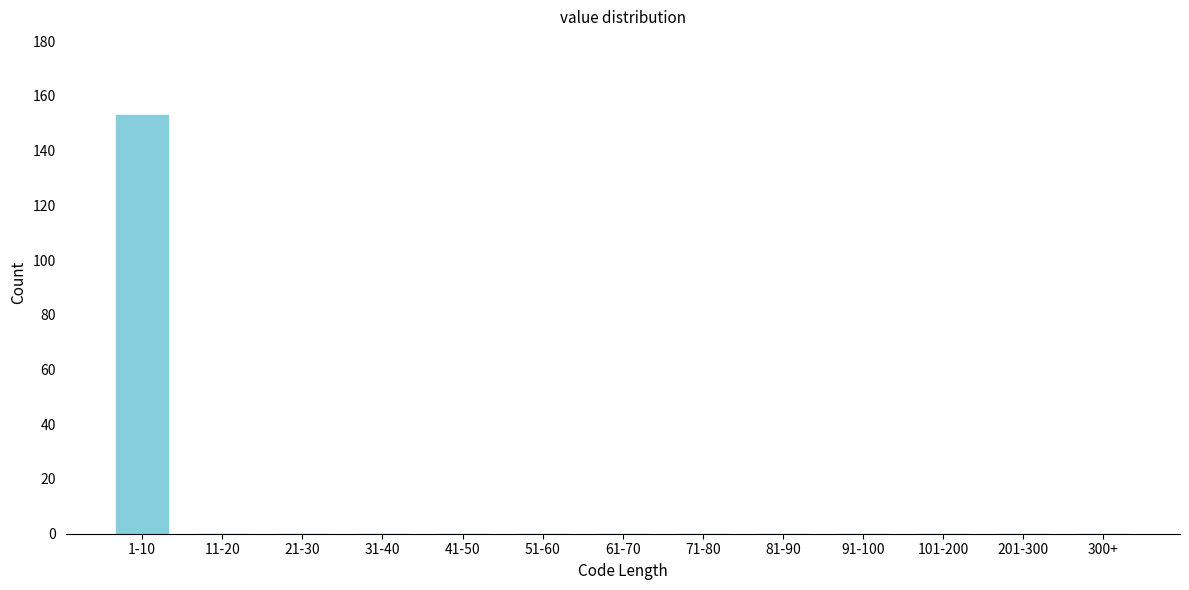

Reading right to left, what are all the values shown in this chart?

300+=0	201-300=0	101-200=0	91-100=0	81-90=0	71-80=0	61-70=0	51-60=0	41-50=0	31-40=0	21-30=0	11-20=0	1-10=153